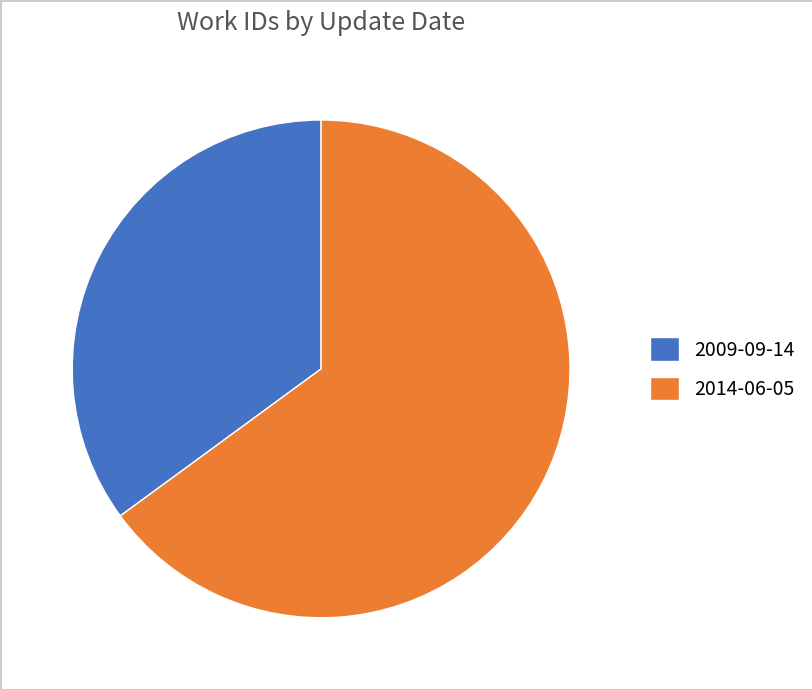

Is 2014-06-05 the majority of the pie?

Yes